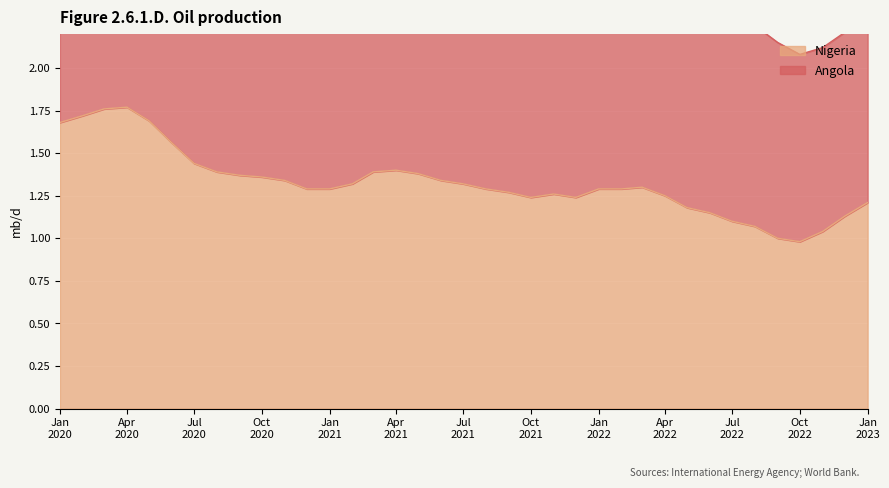

What is the greatest value displayed?

1.8